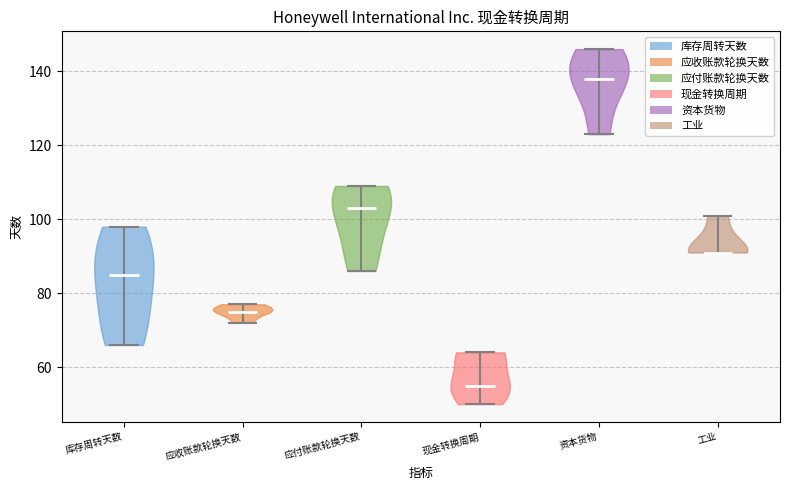

Which violin has the highest median line?

资本货物